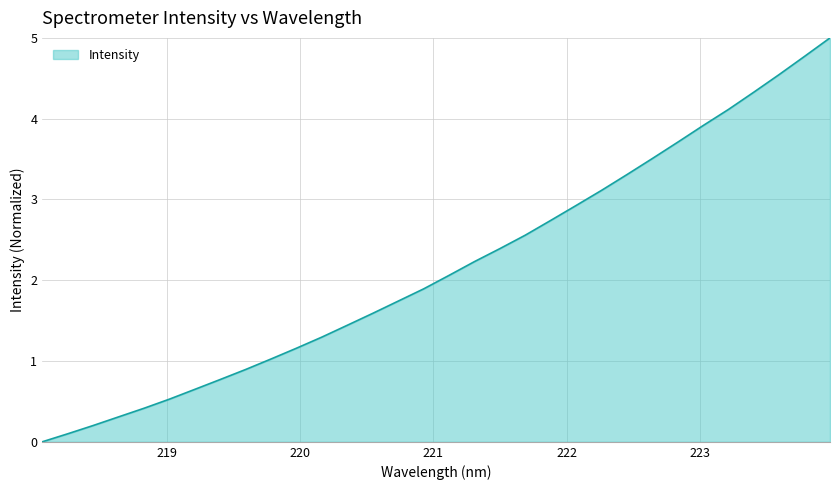

What is the difference between the maximum and minimum values?

5.0